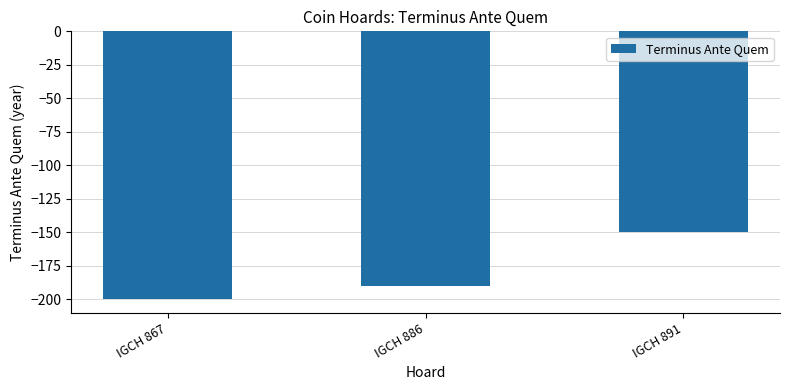

Between IGCH 886 and IGCH 867, which is larger?

IGCH 886